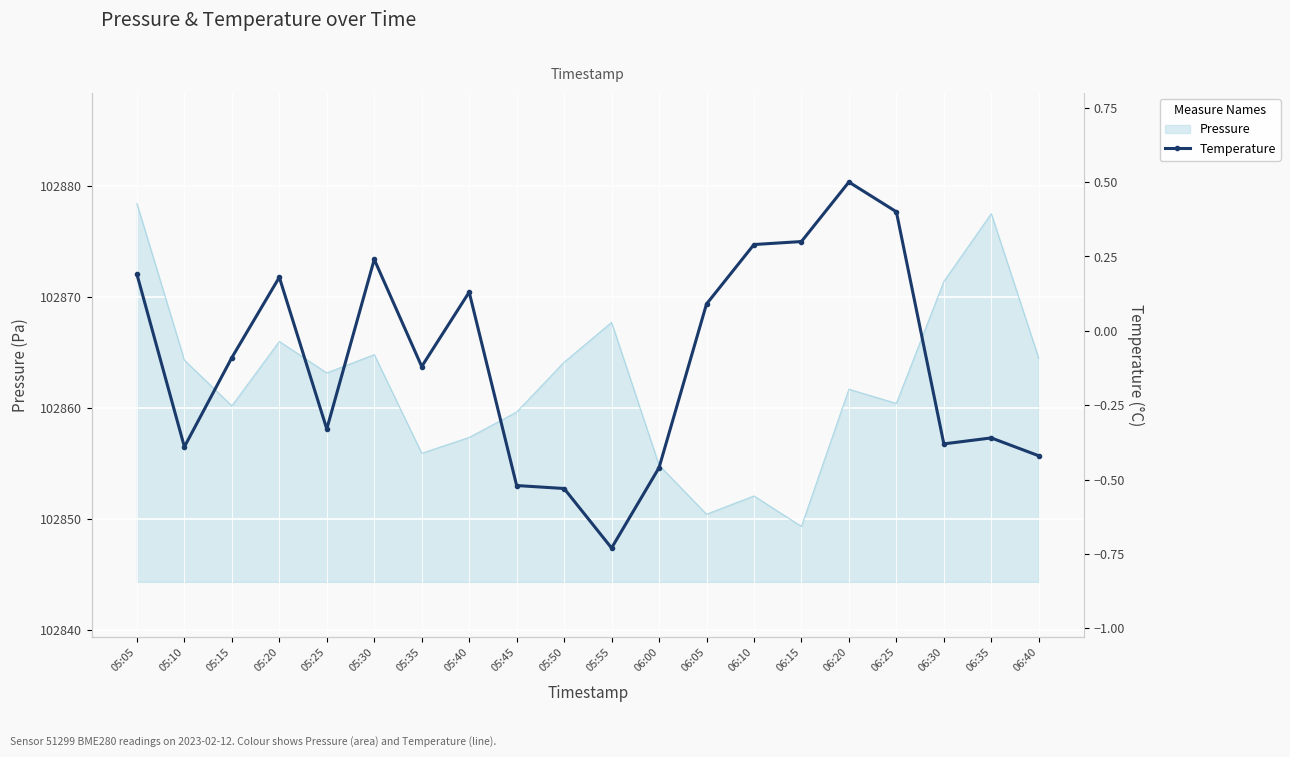

How many data points are above 0?

9